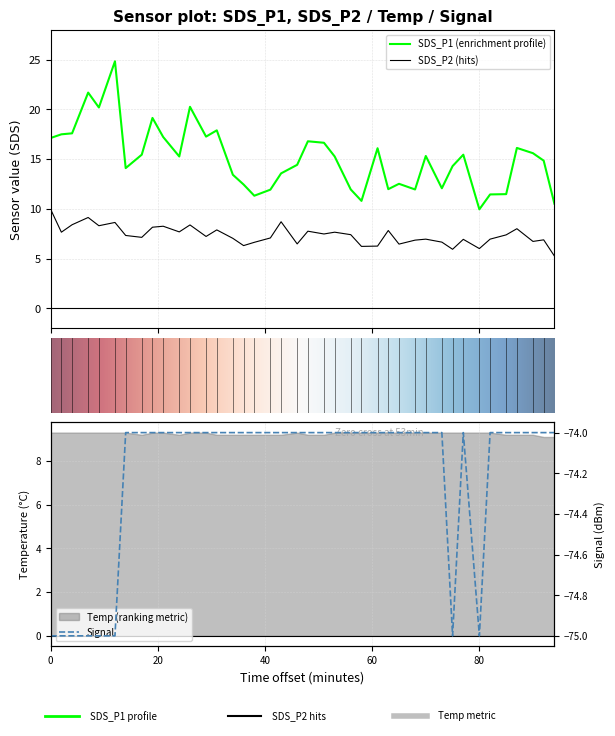

How many lines are shown in the chart?

3